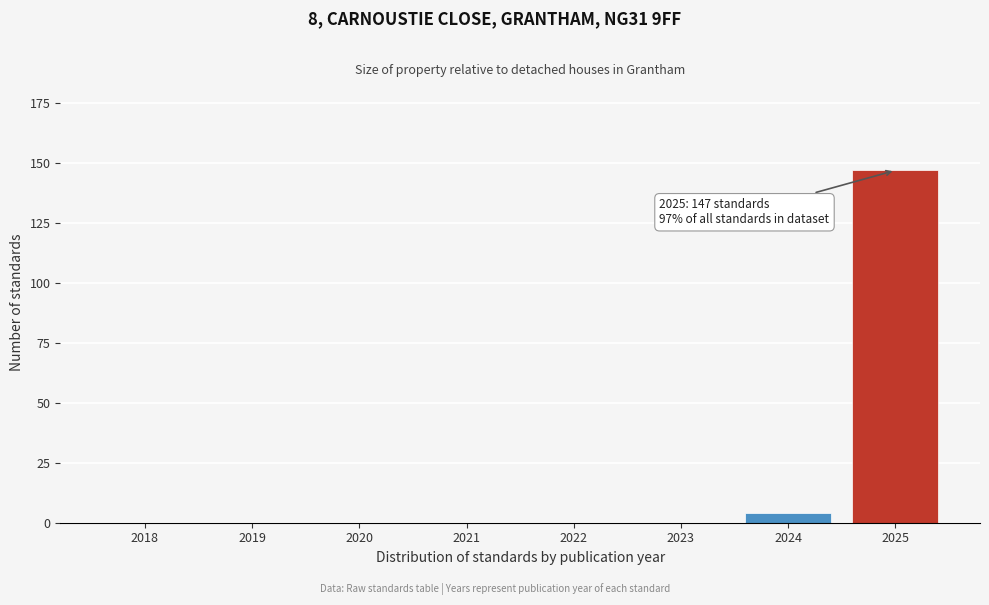

Reading right to left, what are all the values shown in this chart?

2025=147	2024=4	2023=0	2022=0	2021=0	2020=0	2019=0	2018=0